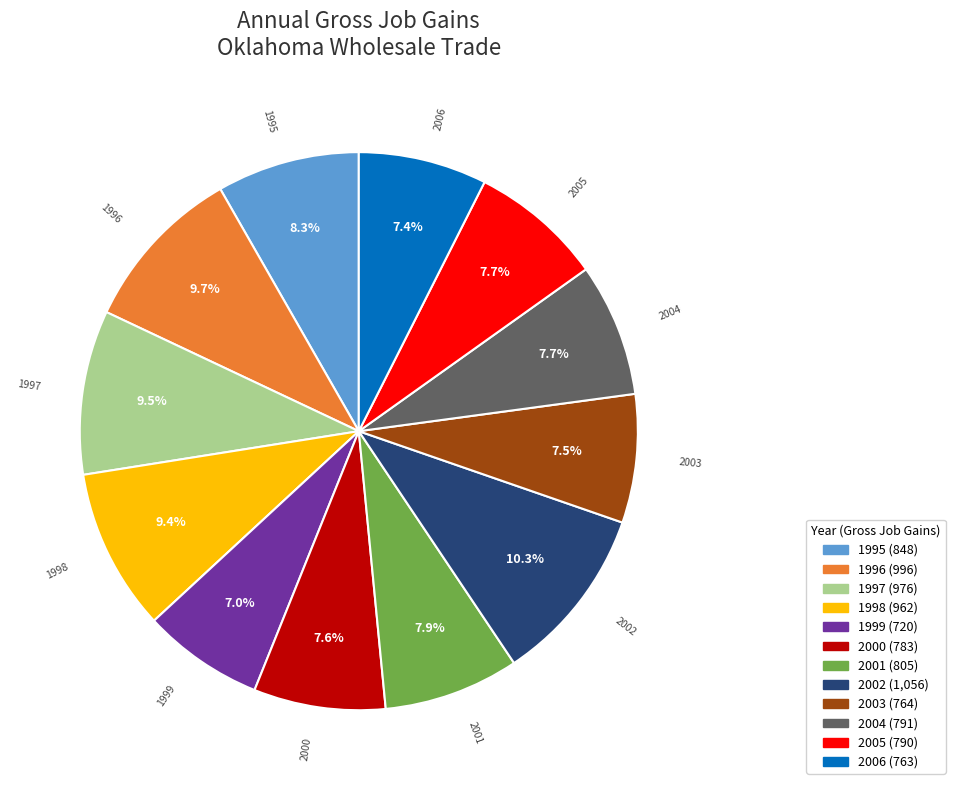

Count the number of slices in the pie.

12